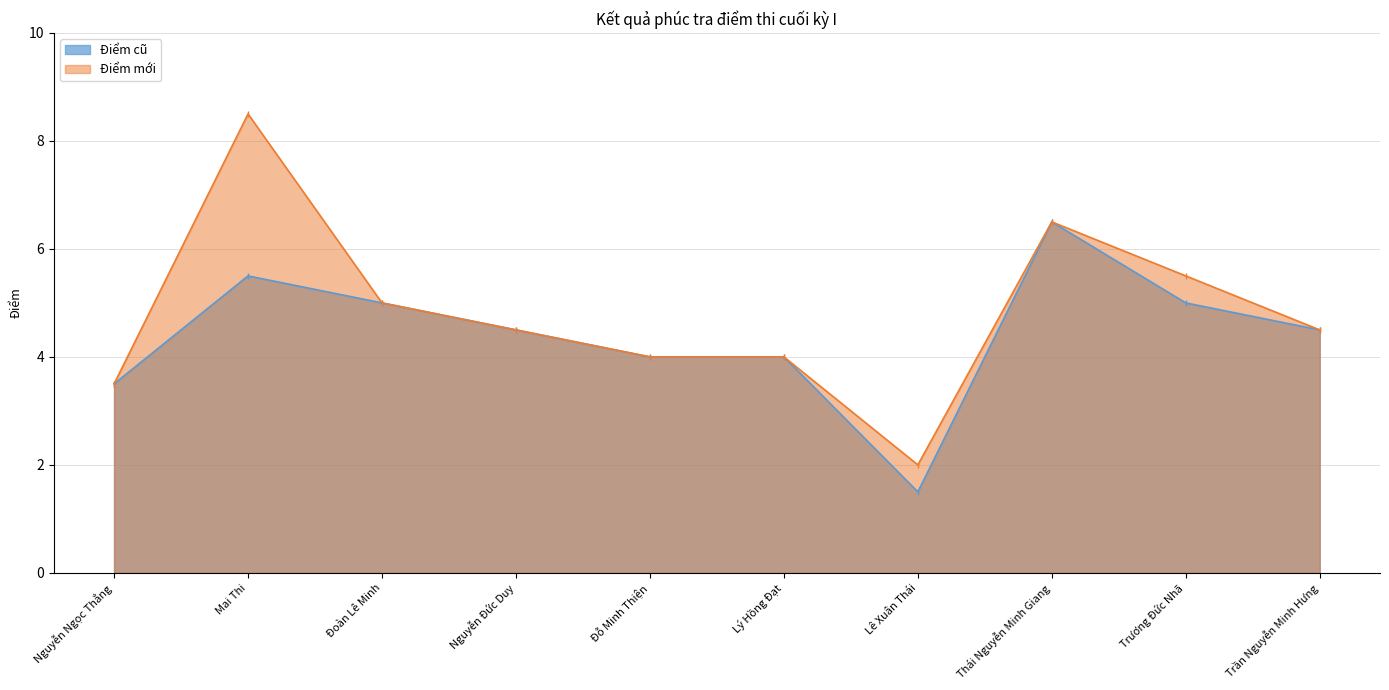

How many interior local peaks does the Điểm mới series have?

2